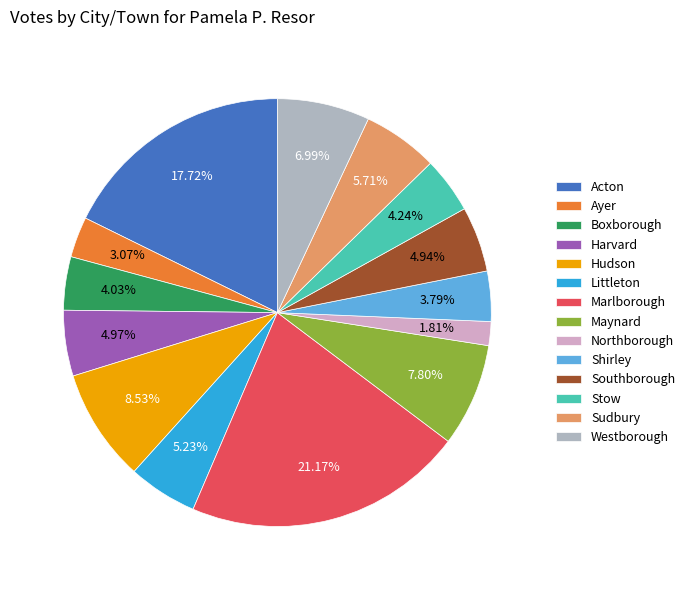

Is the sum of Sudbury and Maynard greater than half?

No